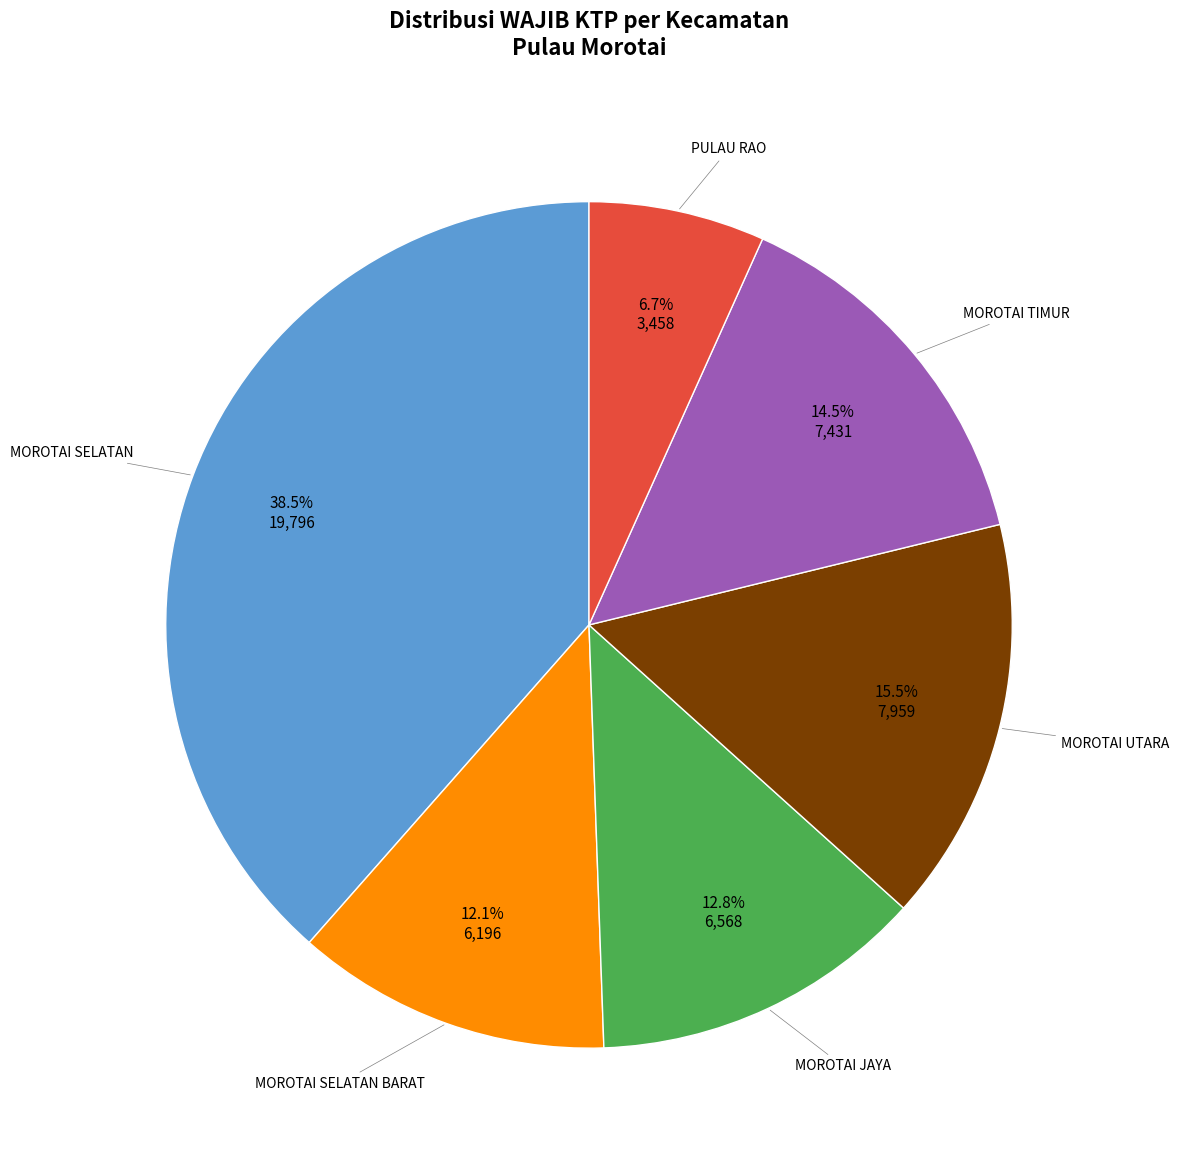

How many segments does this pie chart have?

6